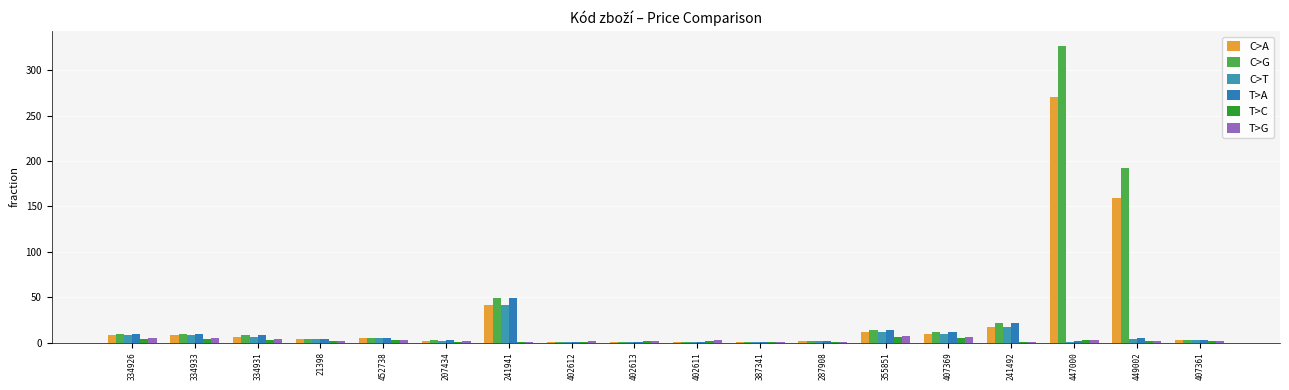

What is the approximate value of T>G at 402611?

2.4